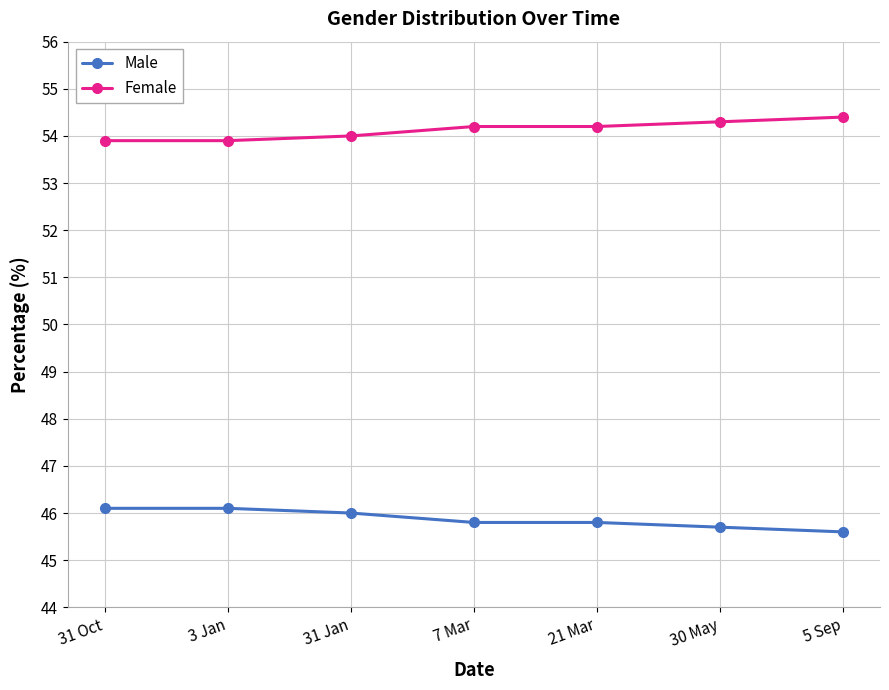

What is the difference between the highest and lowest values at 7 Mar?

8.4